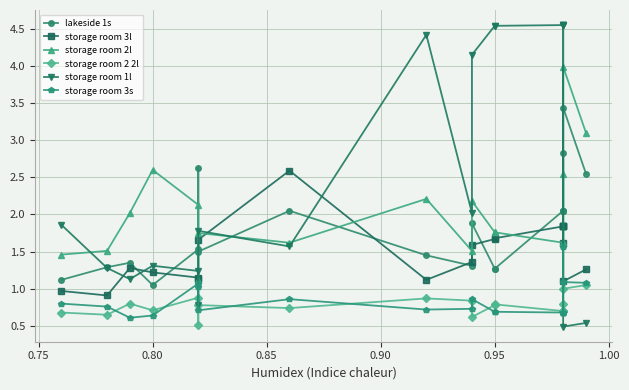

What is the label of the 18th point from the right?

0.80